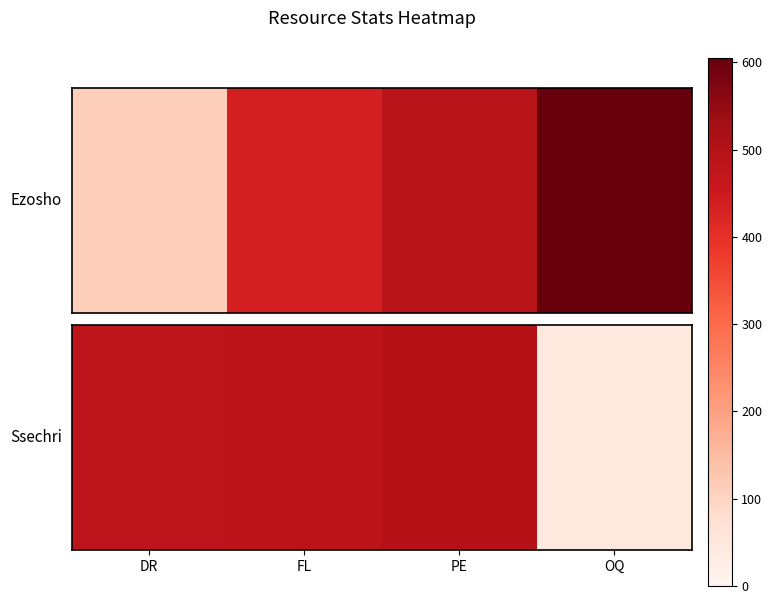

Reading right to left, extract all data points from this chart.

OQ=44	PE=496	FL=486	DR=480